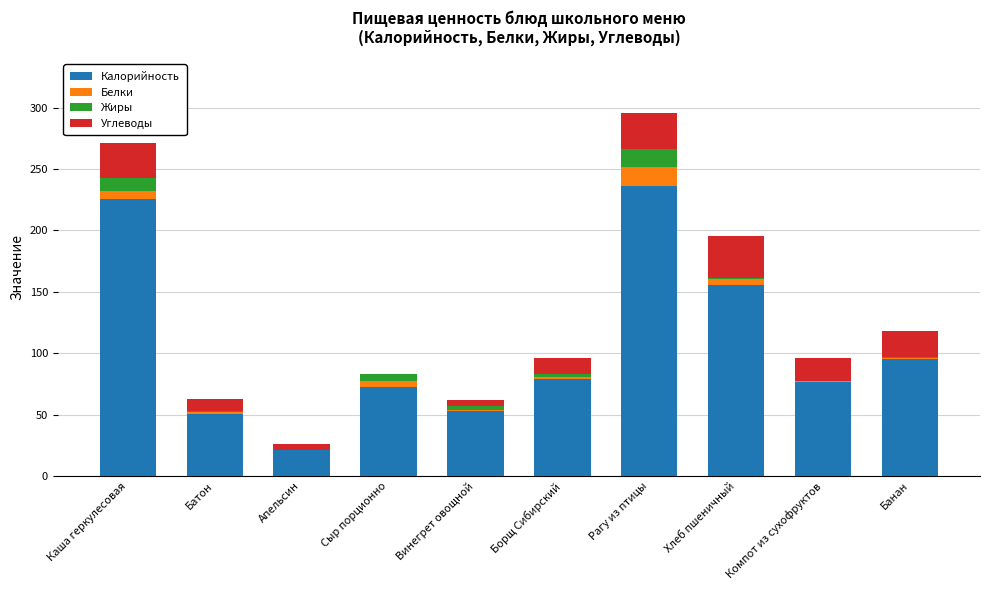

What is the sum of all Калорийность values?

1063.7